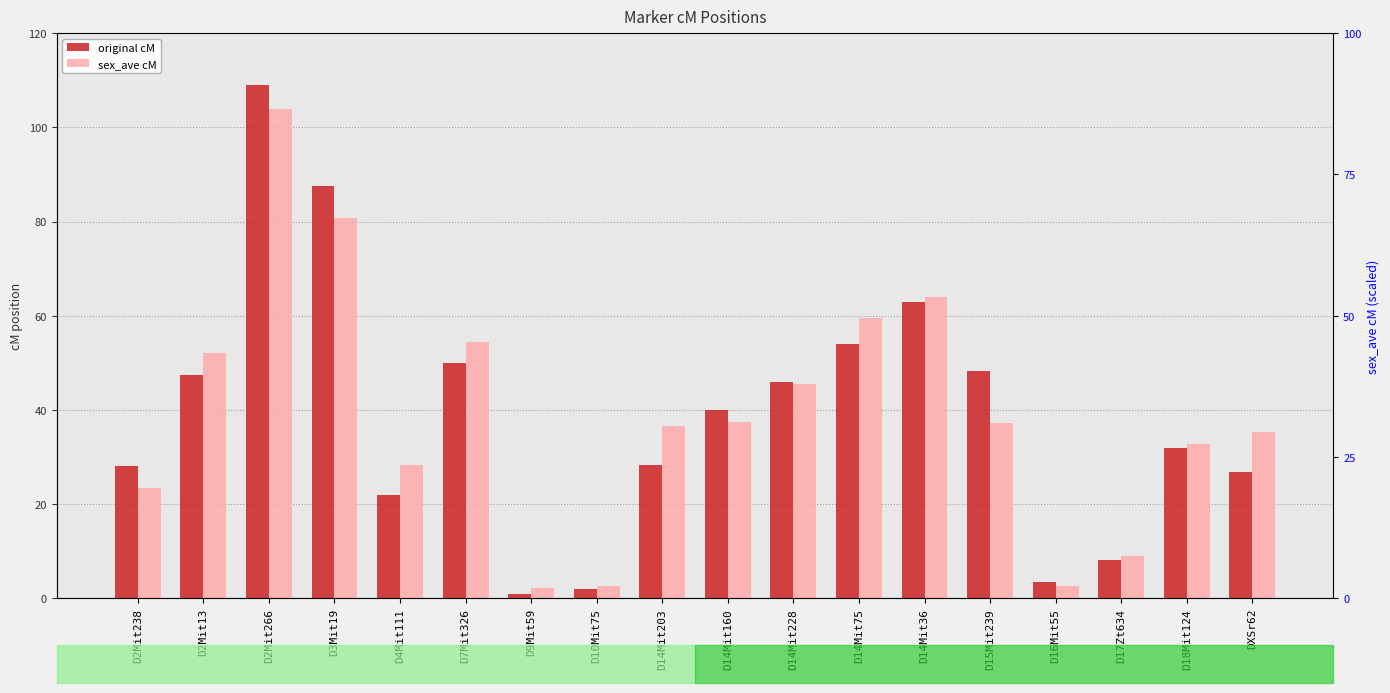

Between D10Mit75 and D14Mit160, which is larger?

D14Mit160